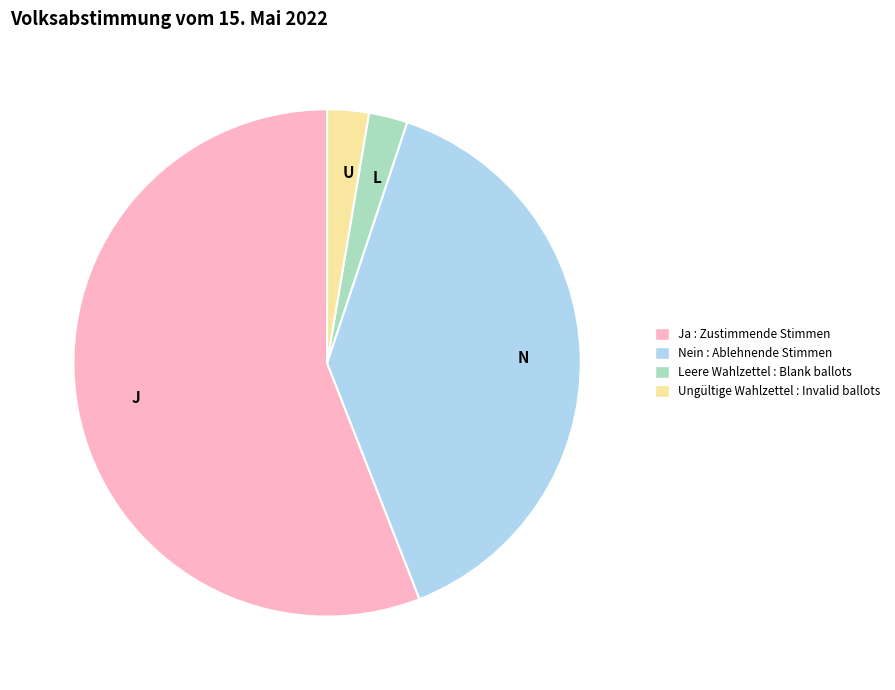

Is it true that Nein is 39% of the pie?

True